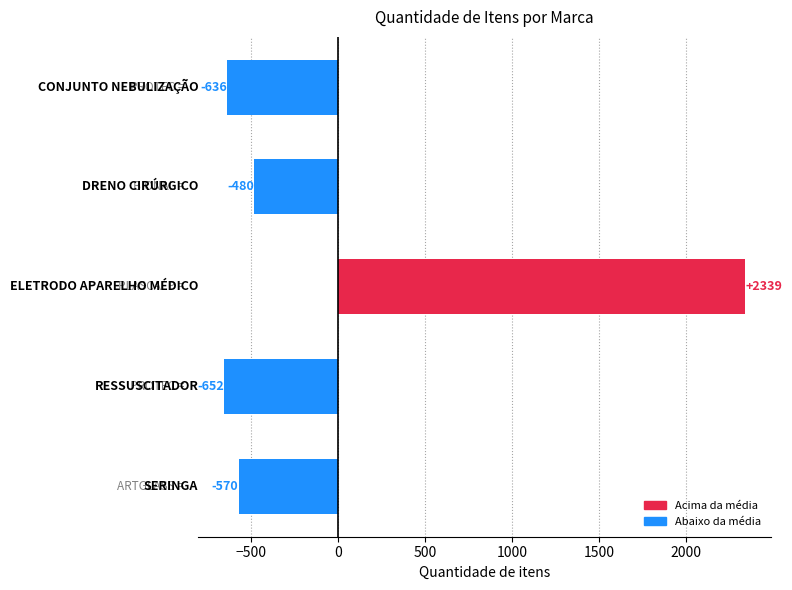

What is the value of the 2nd bar from the top?

-480.4